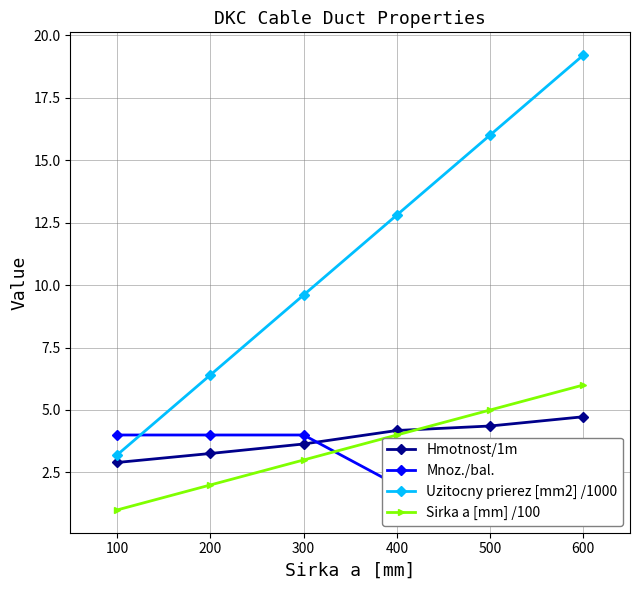

Which series has the largest total across all categories?

Uzitocny prierez [mm2] /1000